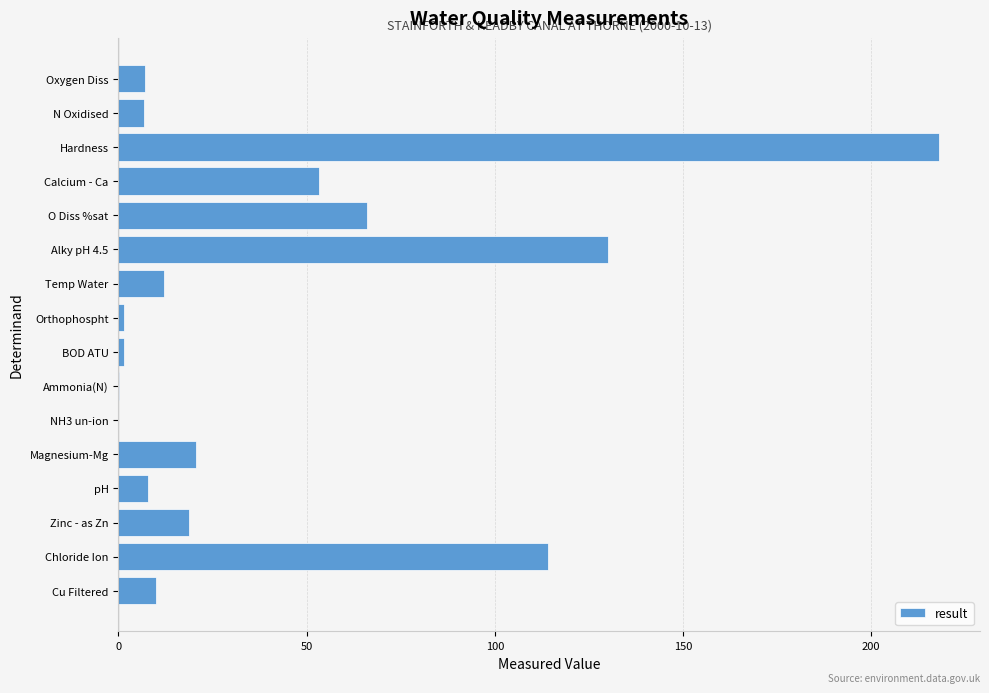

Count the number of categories in the chart.

16